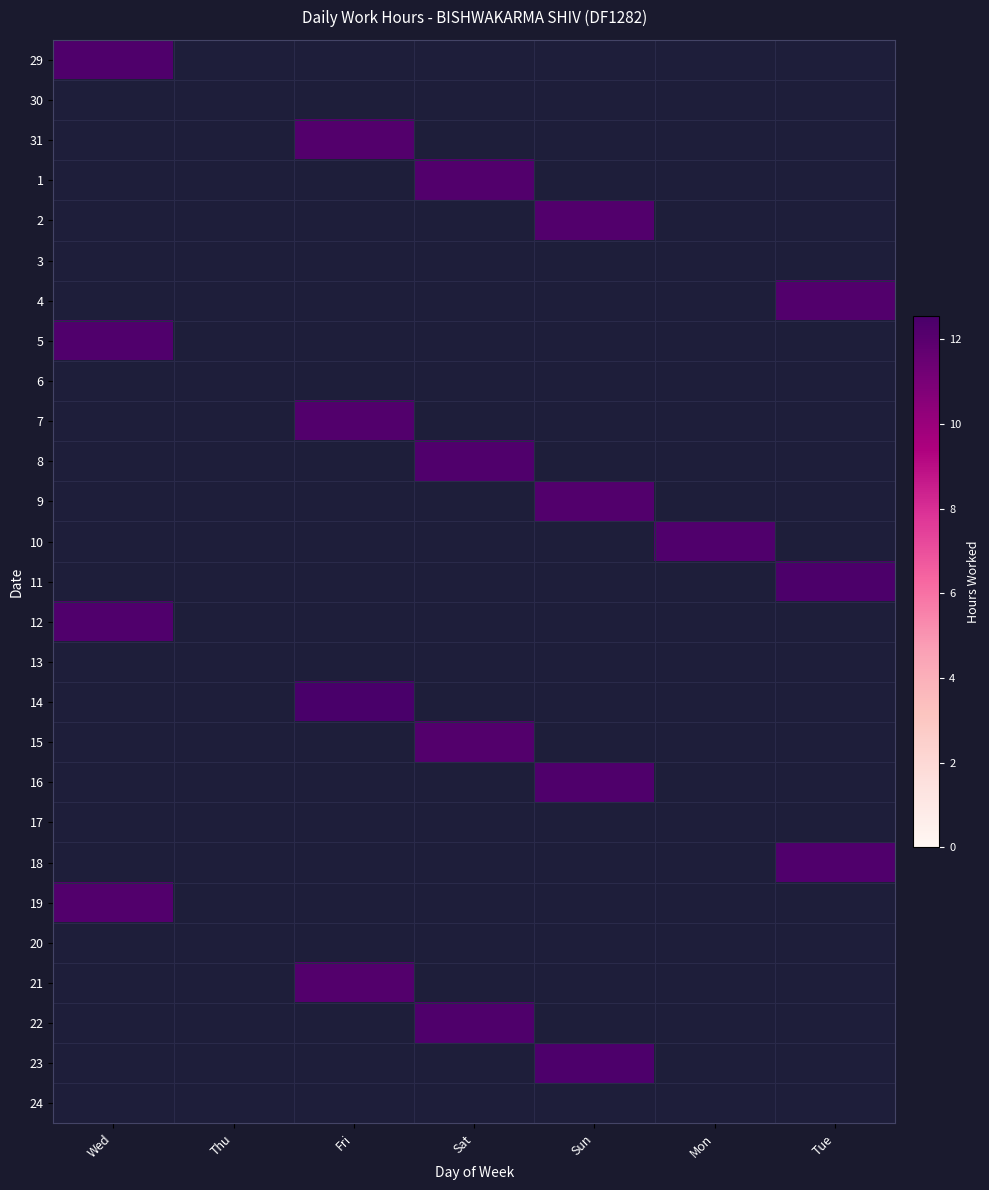

At how many categories does at least one series exceed 12?

6